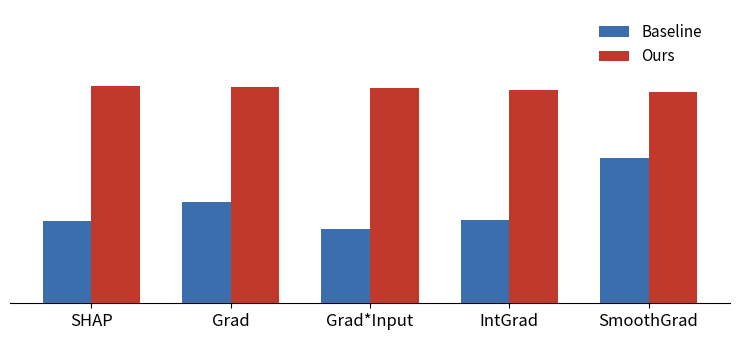

List the series in order of their peak value, highest first.

Ours, Baseline